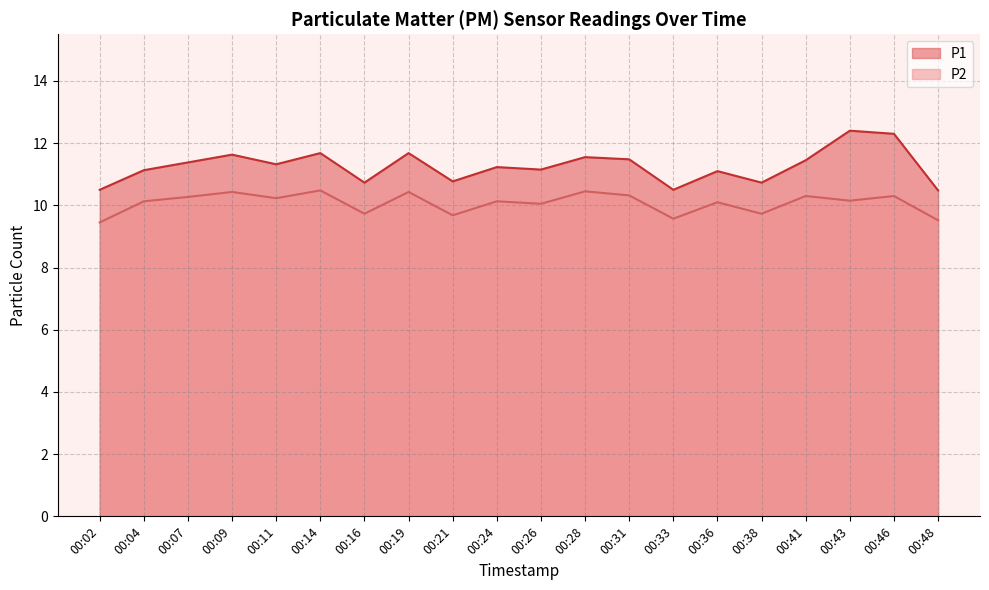

Rank the series at 00:41 from lowest to highest value.

P2, P1